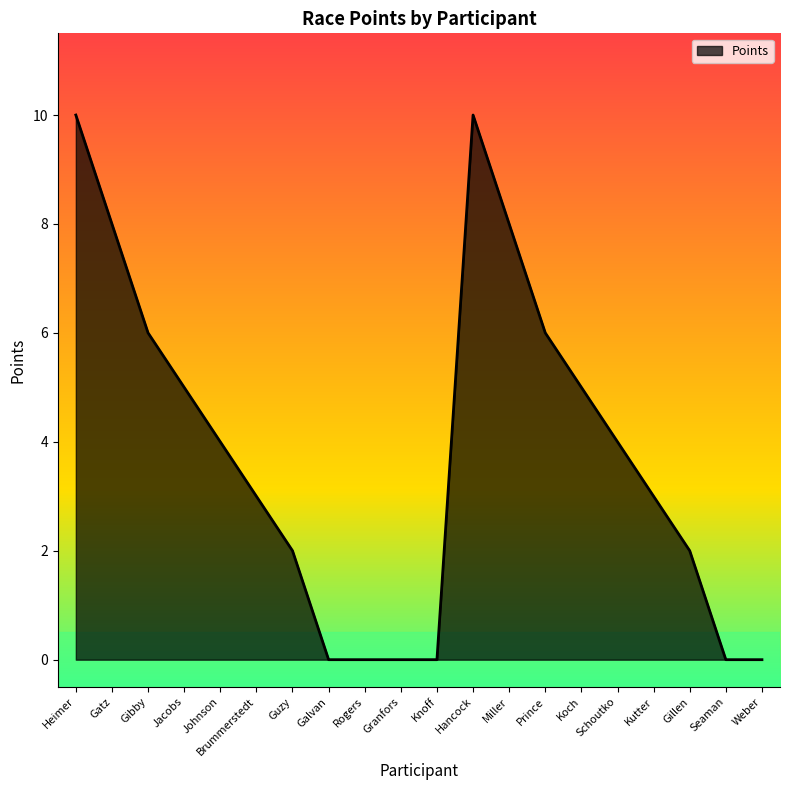

The chart shows a value of 4 at Gillen. True or false?

False